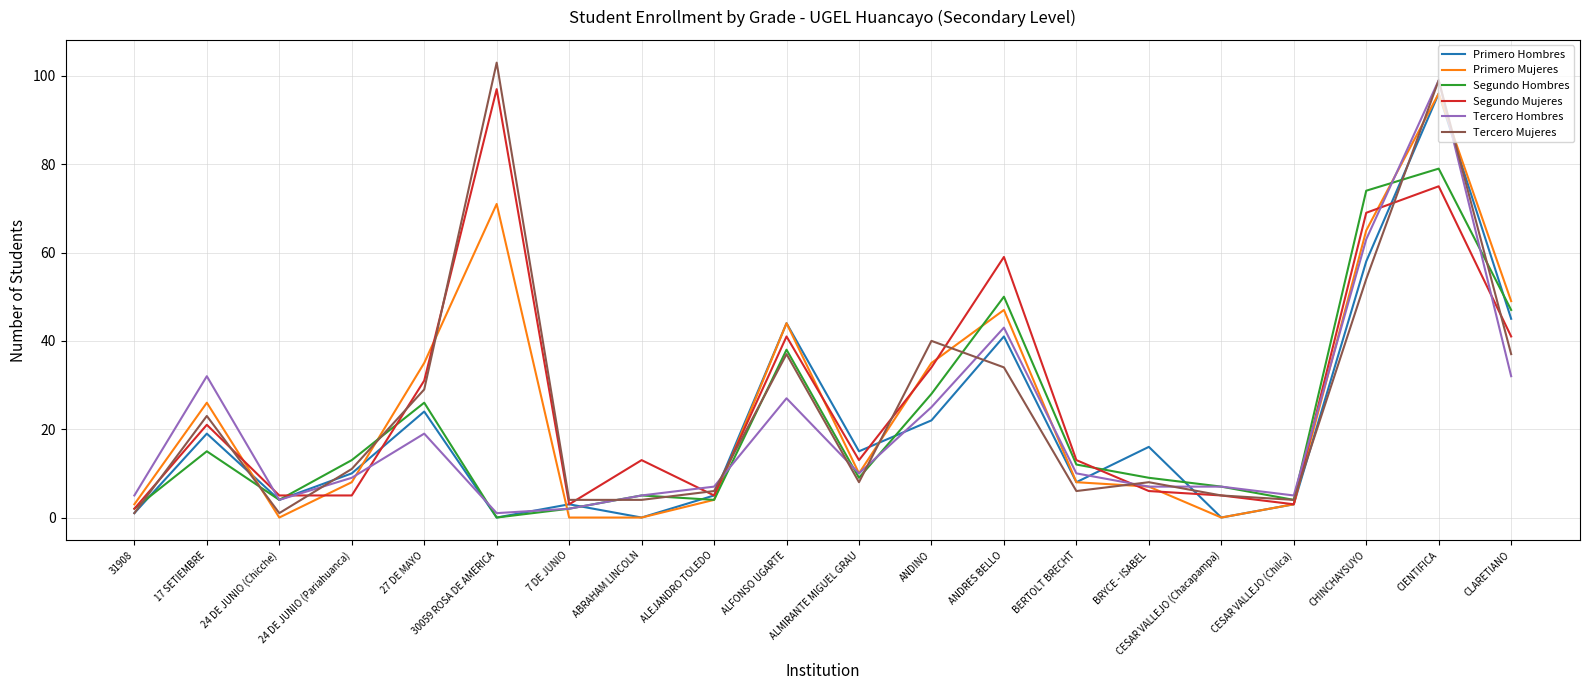

At how many categories does at least one series exceed 33?

8